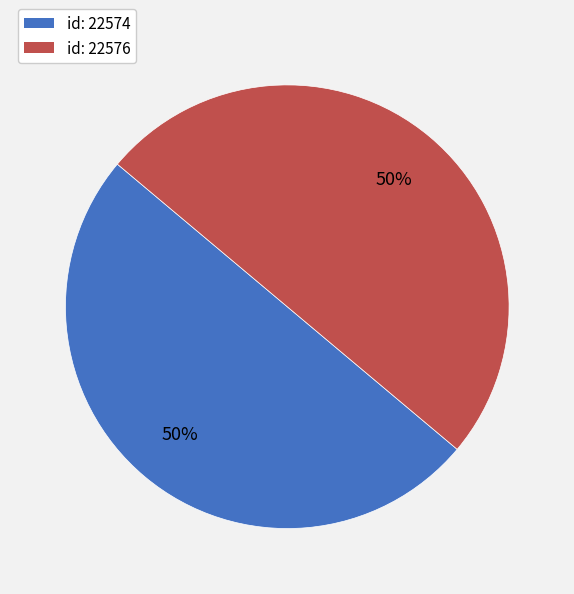

What is the ratio of the value at id: 22574 to the value at id: 22576?

1.0